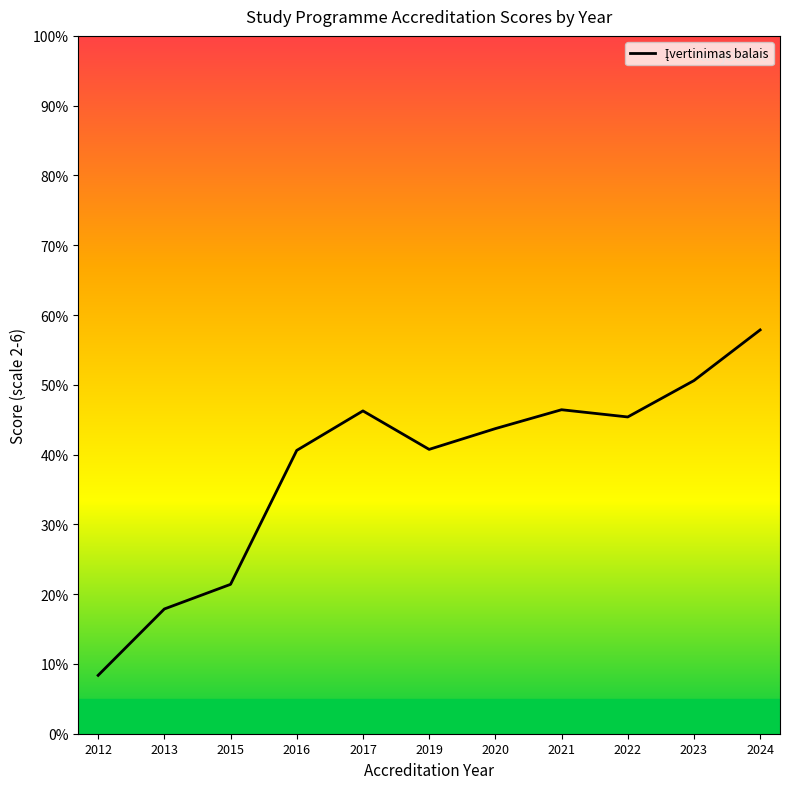

What is the difference between the values at 2012 and 2021?

38.1